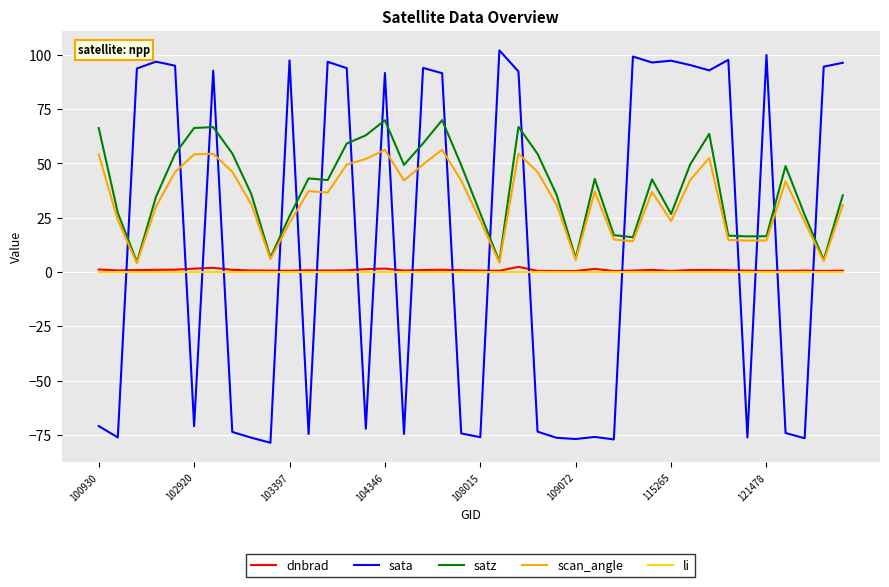

What is the smallest value displayed?

-78.6